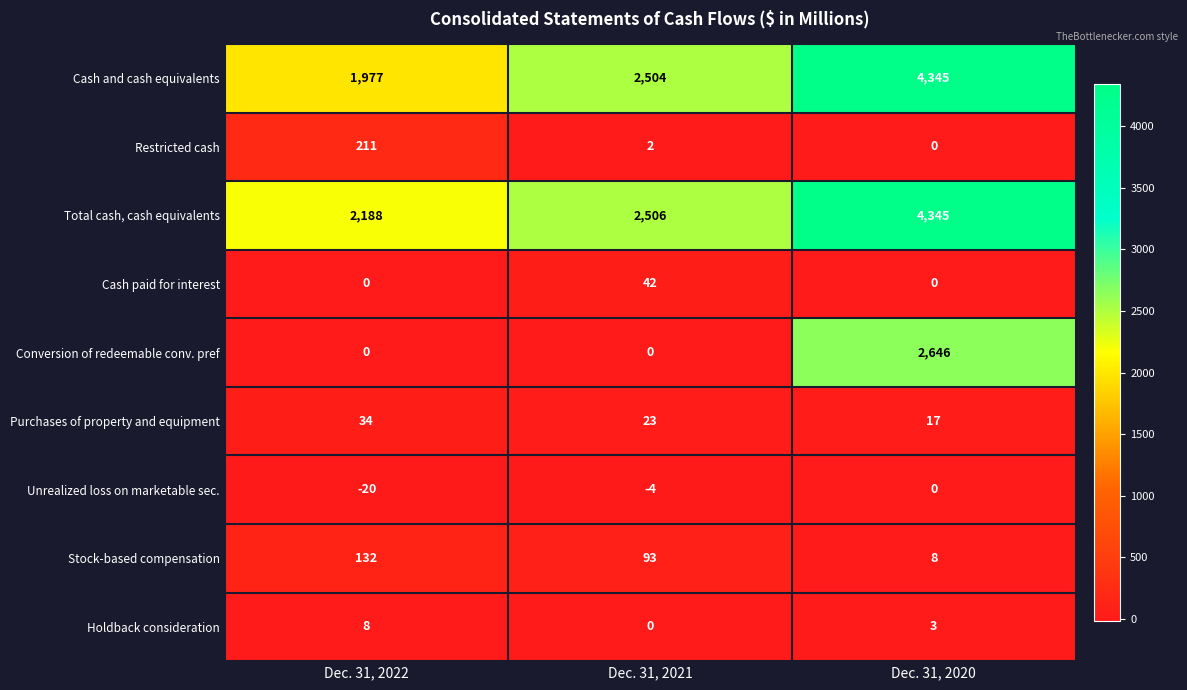

Reading right to left, transcribe all the data shown in this chart.

Cash and cash equivalents: Dec. 31, 2020=4345	Dec. 31, 2021=2504	Dec. 31, 2022=1977
Restricted cash: Dec. 31, 2020=0	Dec. 31, 2021=2	Dec. 31, 2022=211
Total cash, cash equivalents: Dec. 31, 2020=4345	Dec. 31, 2021=2506	Dec. 31, 2022=2188
Cash paid for interest: Dec. 31, 2020=0	Dec. 31, 2021=42	Dec. 31, 2022=0
Conversion of redeemable conv. pref: Dec. 31, 2020=2646	Dec. 31, 2021=0	Dec. 31, 2022=0
Purchases of property and equipment: Dec. 31, 2020=17	Dec. 31, 2021=23	Dec. 31, 2022=34
Unrealized loss on marketable sec.: Dec. 31, 2020=0	Dec. 31, 2021=-4	Dec. 31, 2022=-20
Stock-based compensation: Dec. 31, 2020=8	Dec. 31, 2021=93	Dec. 31, 2022=132
Holdback consideration: Dec. 31, 2020=3	Dec. 31, 2021=0	Dec. 31, 2022=8